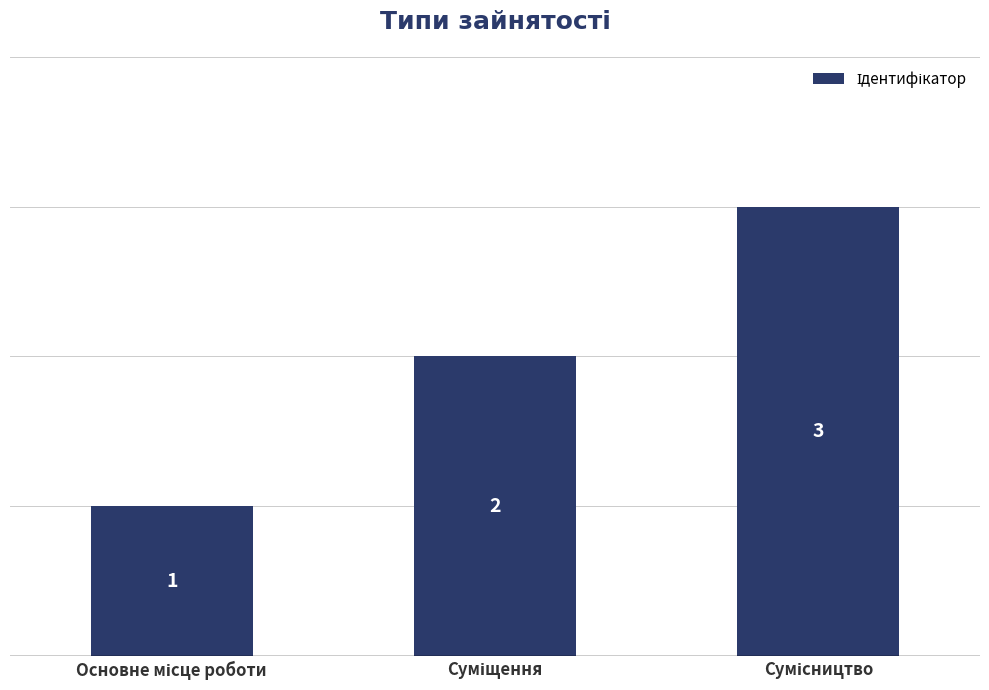

What is the smallest value displayed?

1